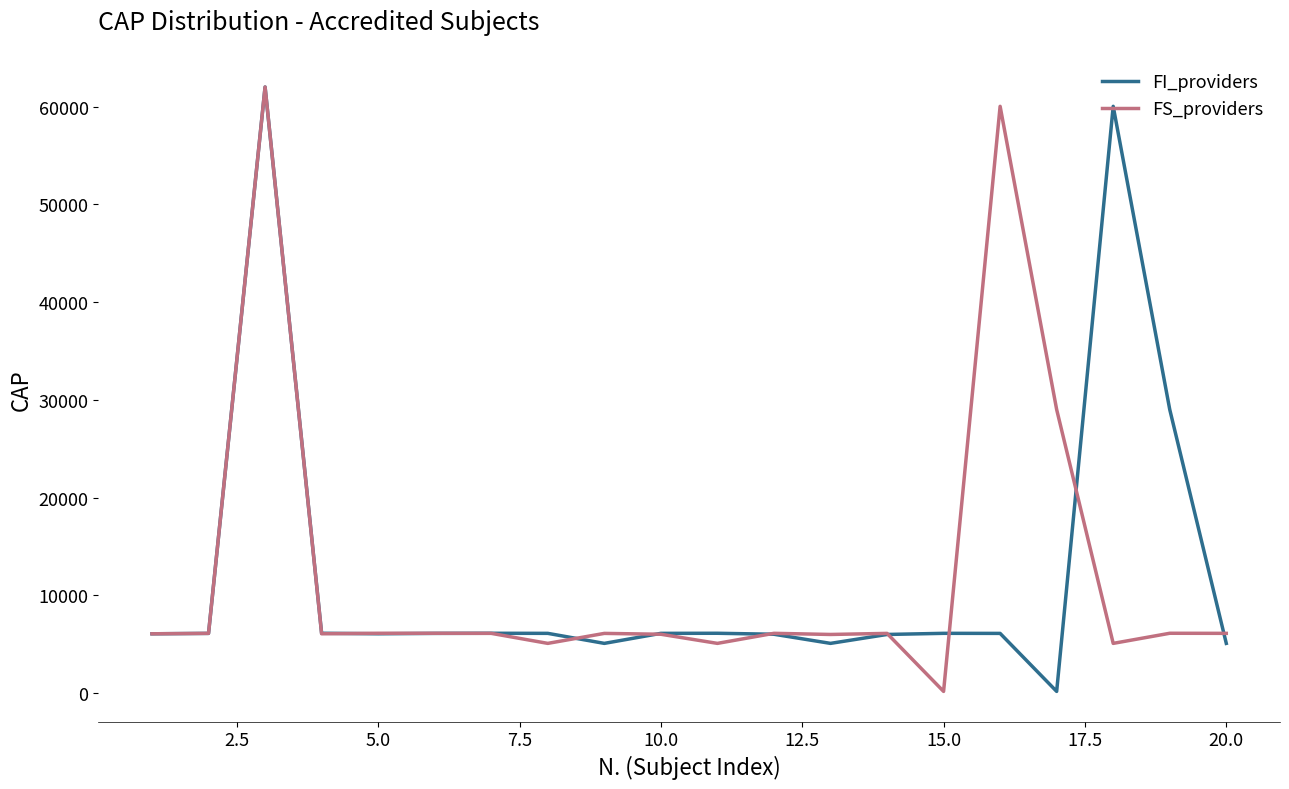

What is the difference between the second highest and minimum values in the FI_providers series?

59848